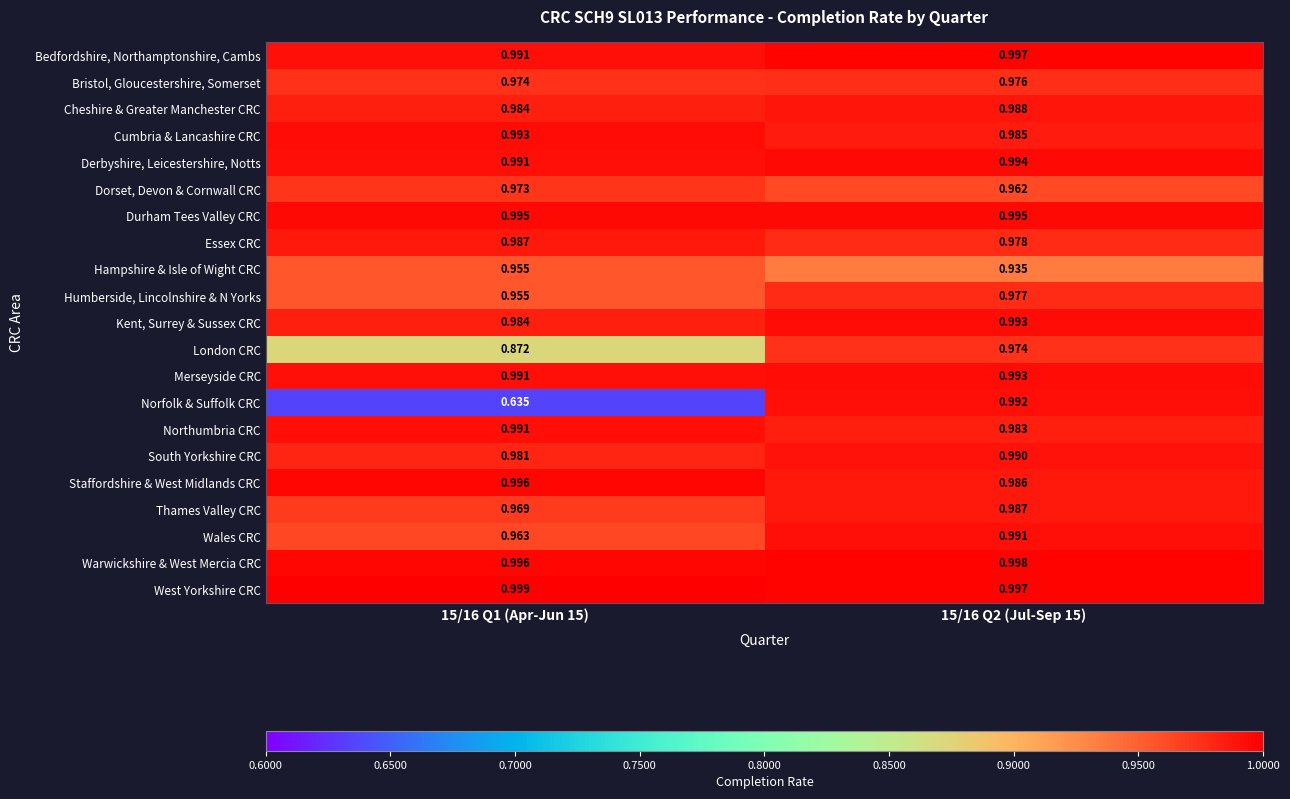

Which series has the largest range (max minus min)?

Norfolk & Suffolk CRC